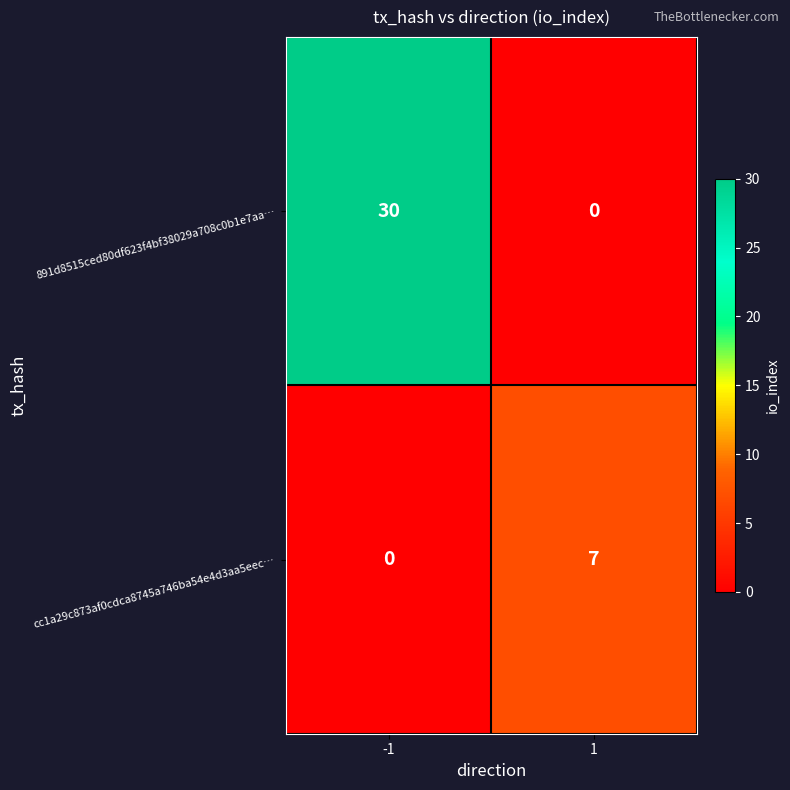

What is the difference between the maximum and minimum values in the 891d8515ced80df623f4bf38029a708c0b1e7aa… series?

30